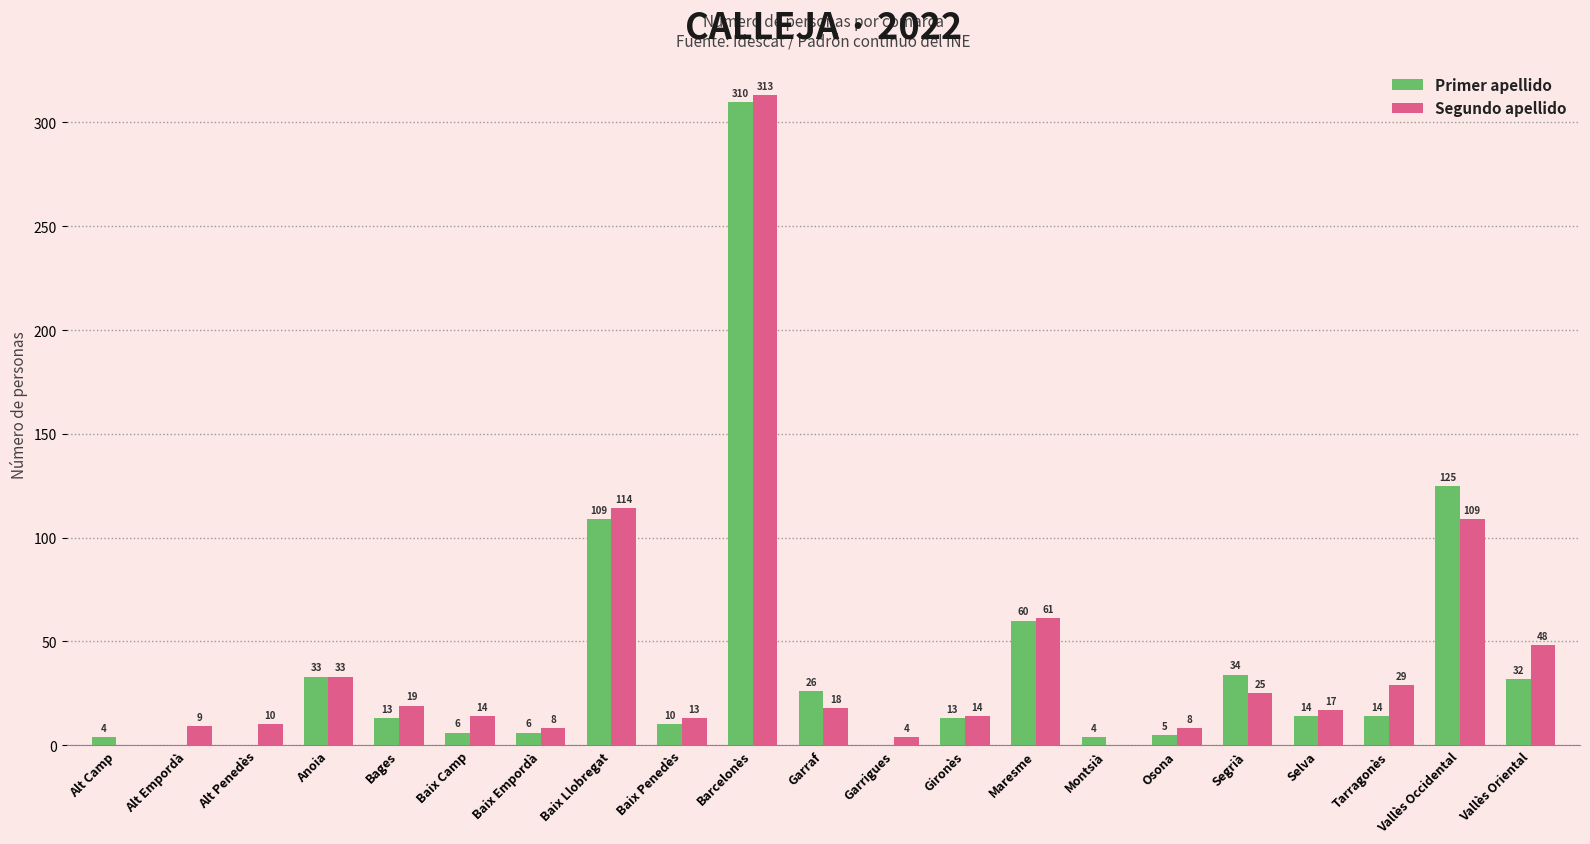

Reading left to right, extract all data points from this chart.

Primer apellido: 4	0	0	33	13	6	6	109	10	310	26	0	13	60	4	5	34	14	14	125	32
Segundo apellido: 0	9	10	33	19	14	8	114	13	313	18	4	14	61	0	8	25	17	29	109	48